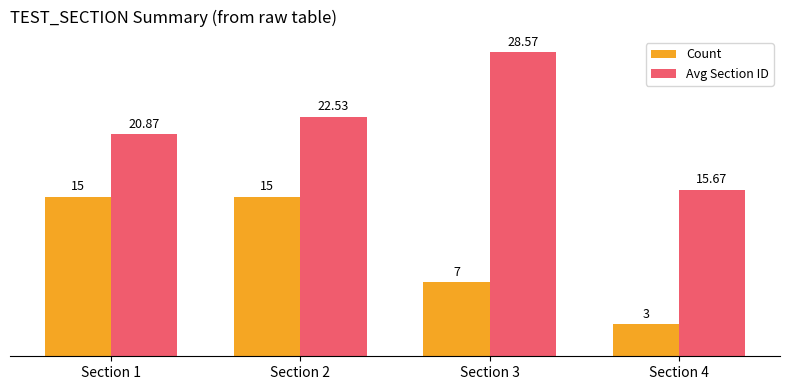

What is the sum of the Count values at Section 4 and Section 3?

10.0